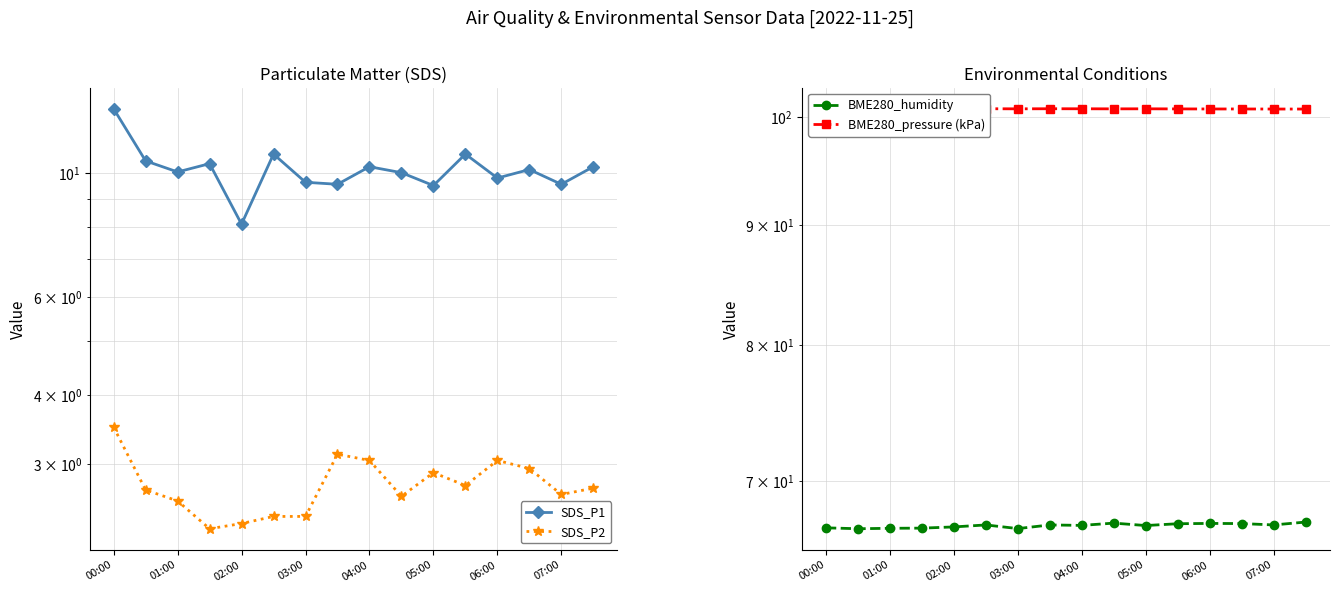

True or false: BME280_pressure (kPa) and BME280_humidity intersect in this chart.

False